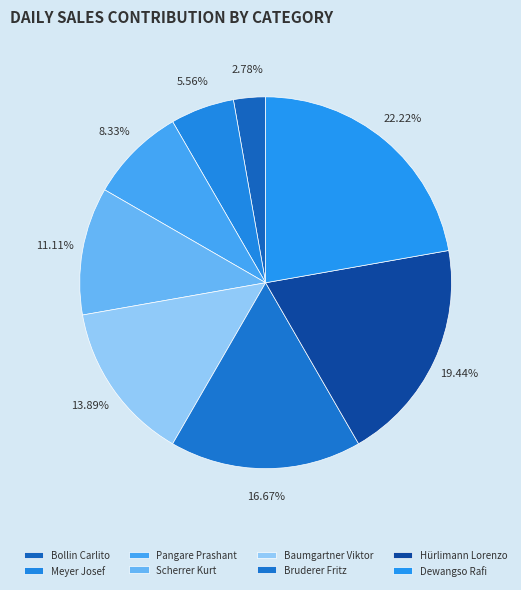

Which slice is the largest?

Dewangso Rafi